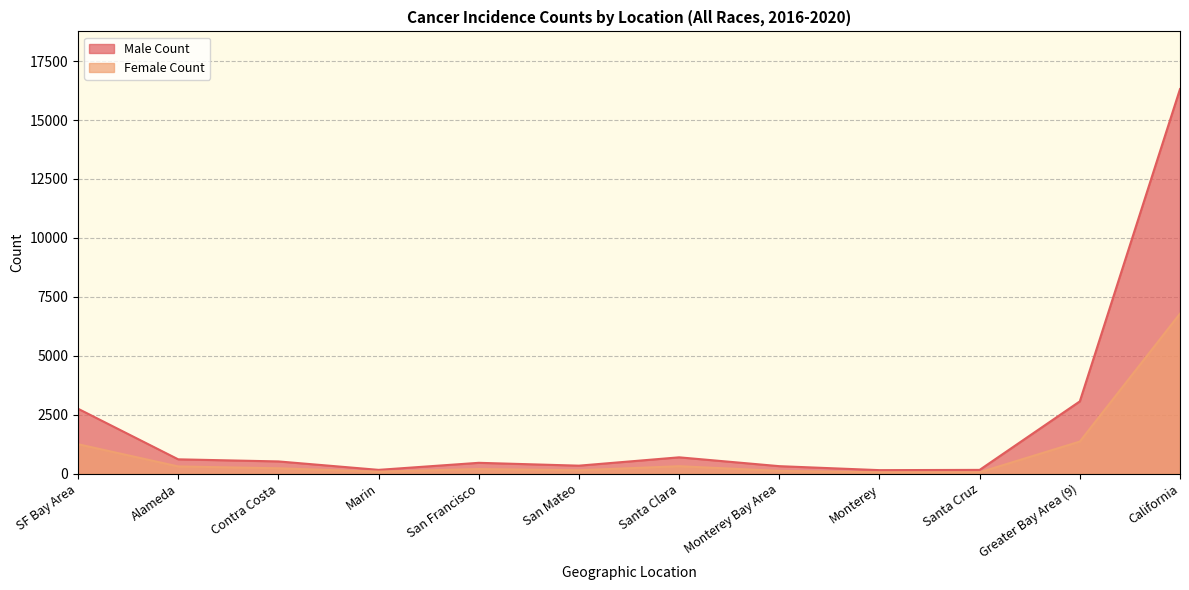

List the series in order of their overall mean, highest first.

Male Count, Female Count